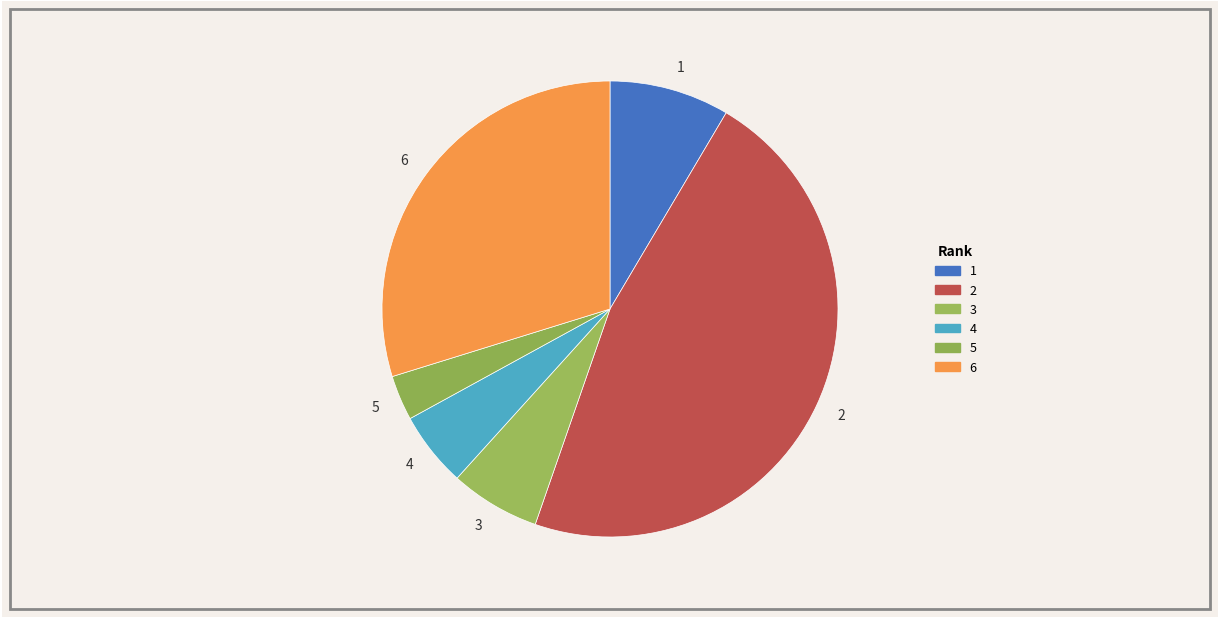

Do 6 and 2 together represent more than half of the pie?

Yes